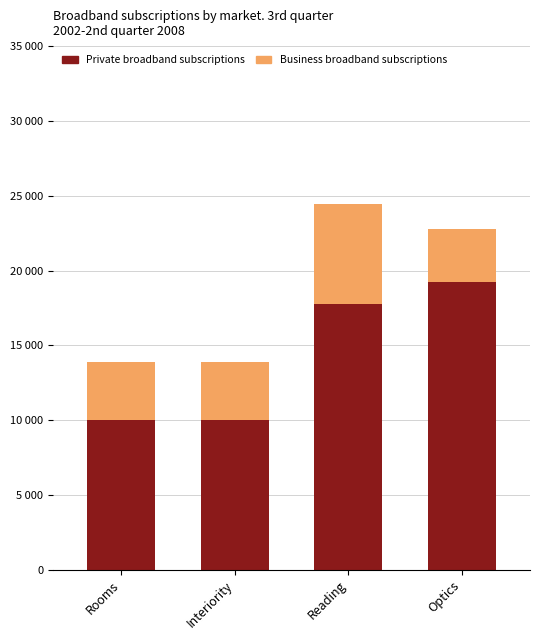

What is the label of the 4th bar from the left?

Optics